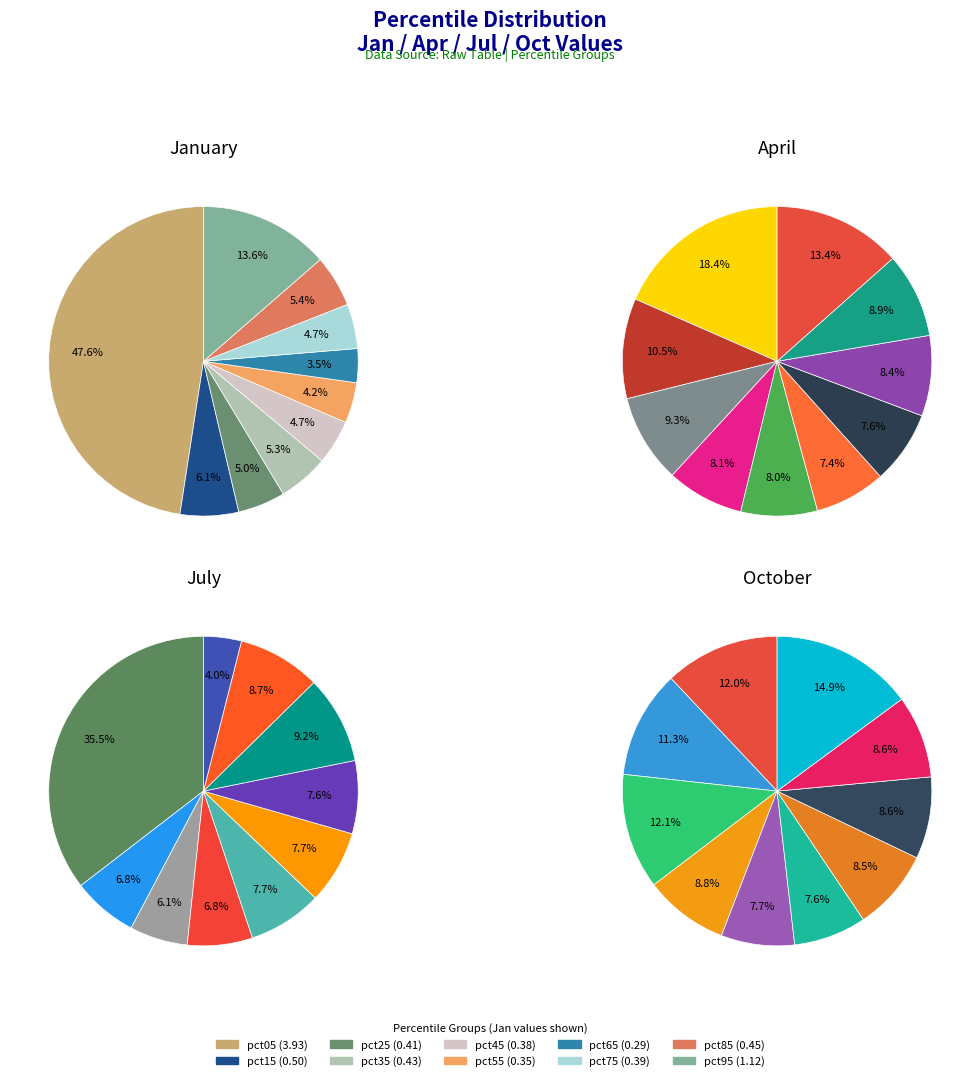

To the nearest percent, what is the average slice percentage?

10%